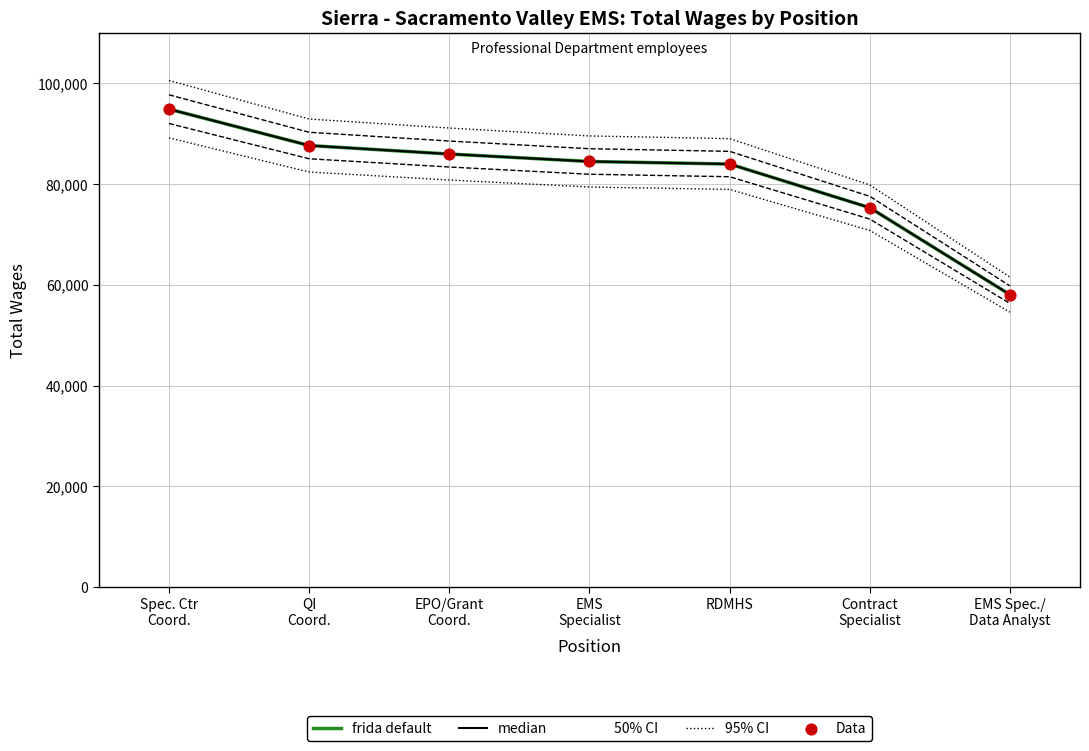

Which series contains the highest Y value?

95% CI